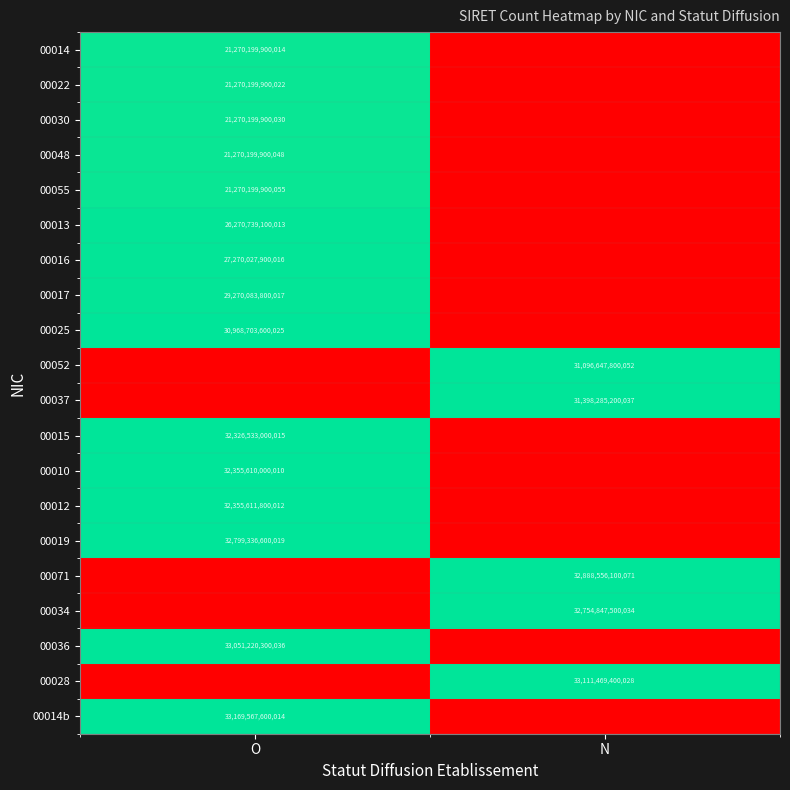

The value of 00036 at O is 49483237533781. True or false?

False